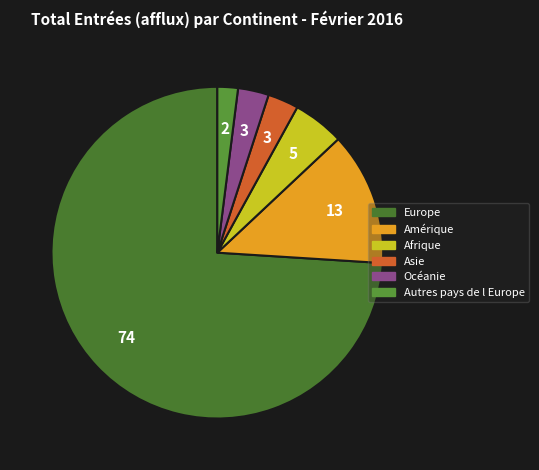

How many slices are in this pie chart?

6